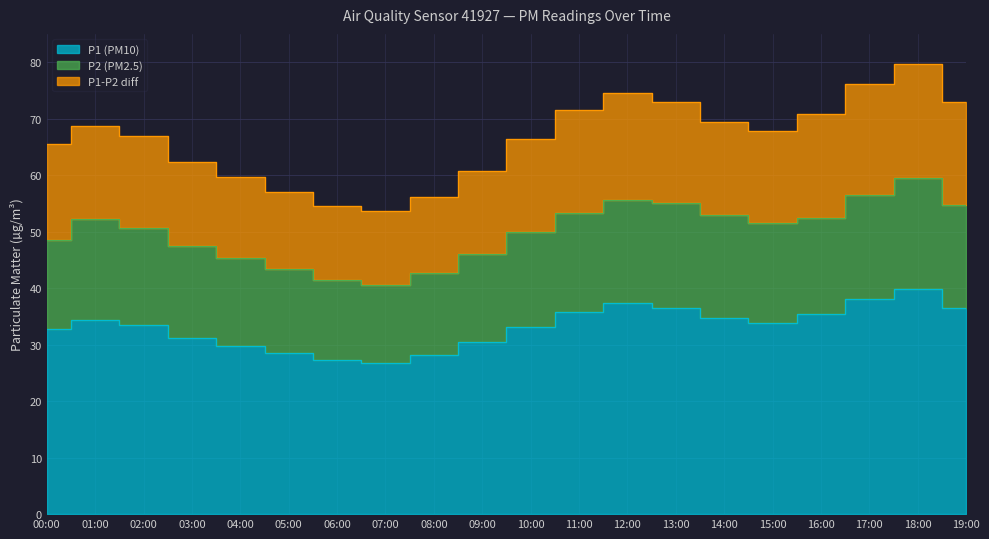

What are all the series names shown in the legend?

P1 (PM10), P2 (PM2.5), P1-P2 diff